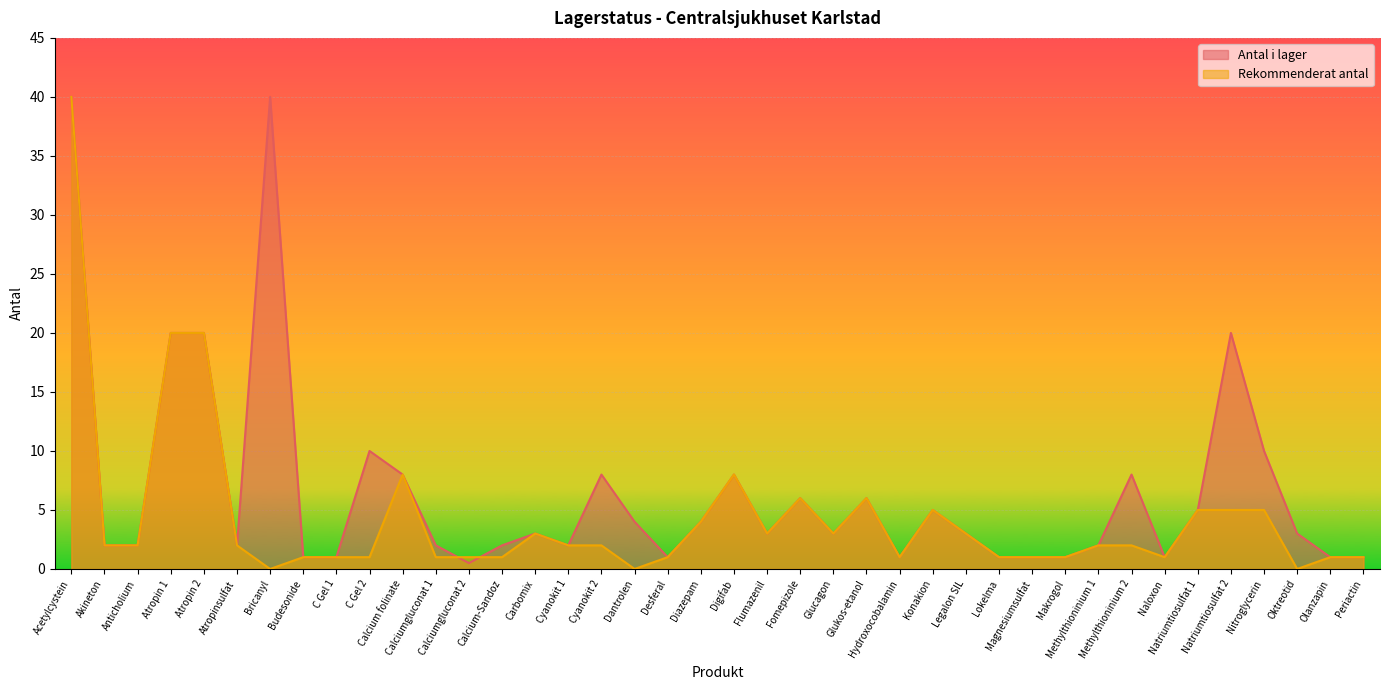

Reading left to right, transcribe all the data shown in this chart.

Antal i lager: 40.0	2.0	2.0	20.0	20.0	2.0	40.0	1.0	1.0	10.0	8.0	2.0	0.5	2.0	3.0	2.0	8.0	4.0	1.0	4.0	8.0	3.0	6.0	3.0	6.0	1.0	5.0	3.0	1.0	1.0	1.0	2.0	8.0	1.0	5.0	20.0	10.0	3.0	1.0	1.0
Rekommenderat antal: 40.0	2.0	2.0	20.0	20.0	2.0	0.0	1.0	1.0	1.0	8.0	1.0	1.0	1.0	3.0	2.0	2.0	0.0	1.0	4.0	8.0	3.0	6.0	3.0	6.0	1.0	5.0	3.0	1.0	1.0	1.0	2.0	2.0	1.0	5.0	5.0	5.0	0.0	1.0	1.0